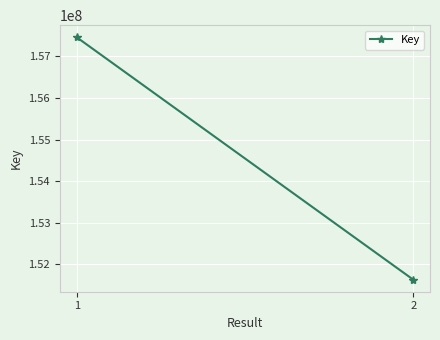

Rank the categories by value from highest to lowest.

1, 2